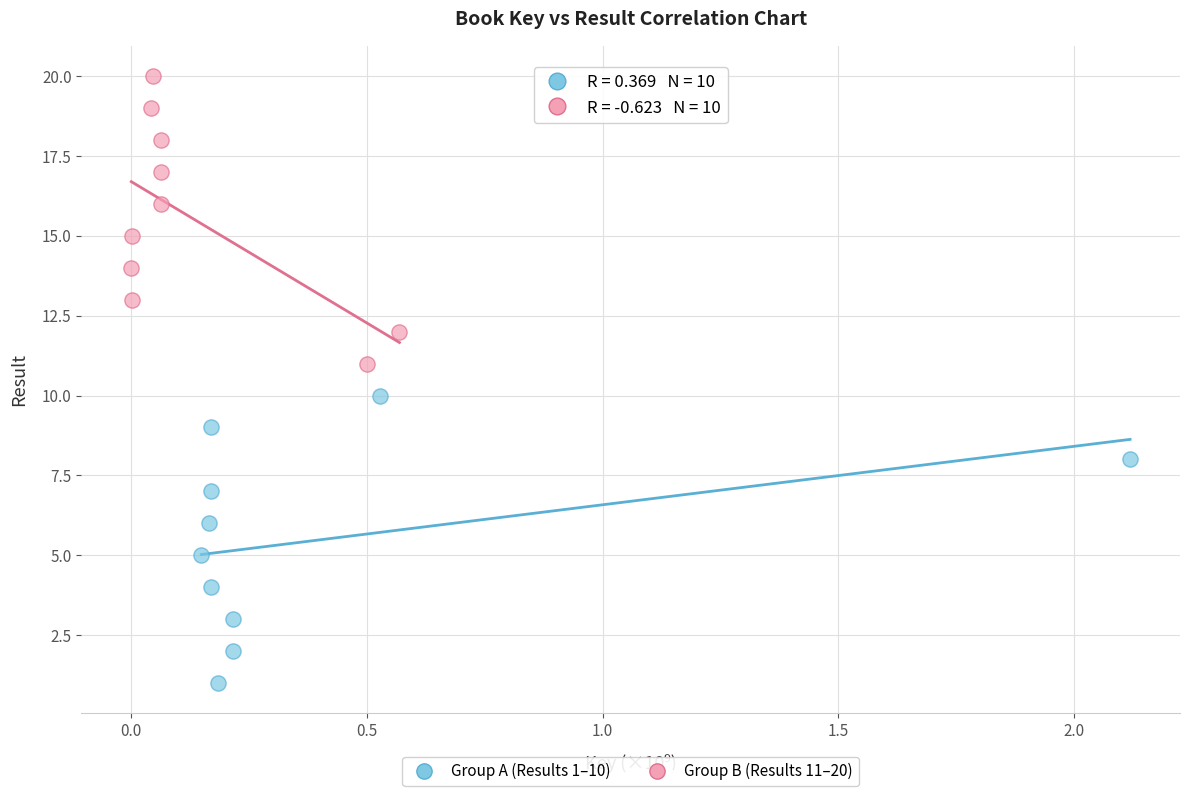

Which series reaches the minimum Y coordinate?

Group A (Results 1–10)